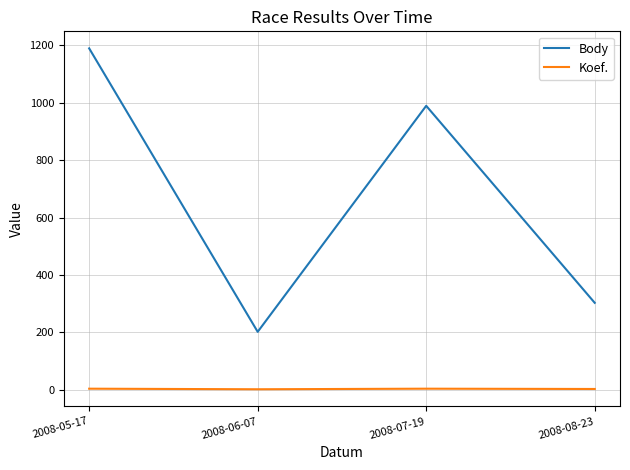

How many lines are shown in the chart?

2